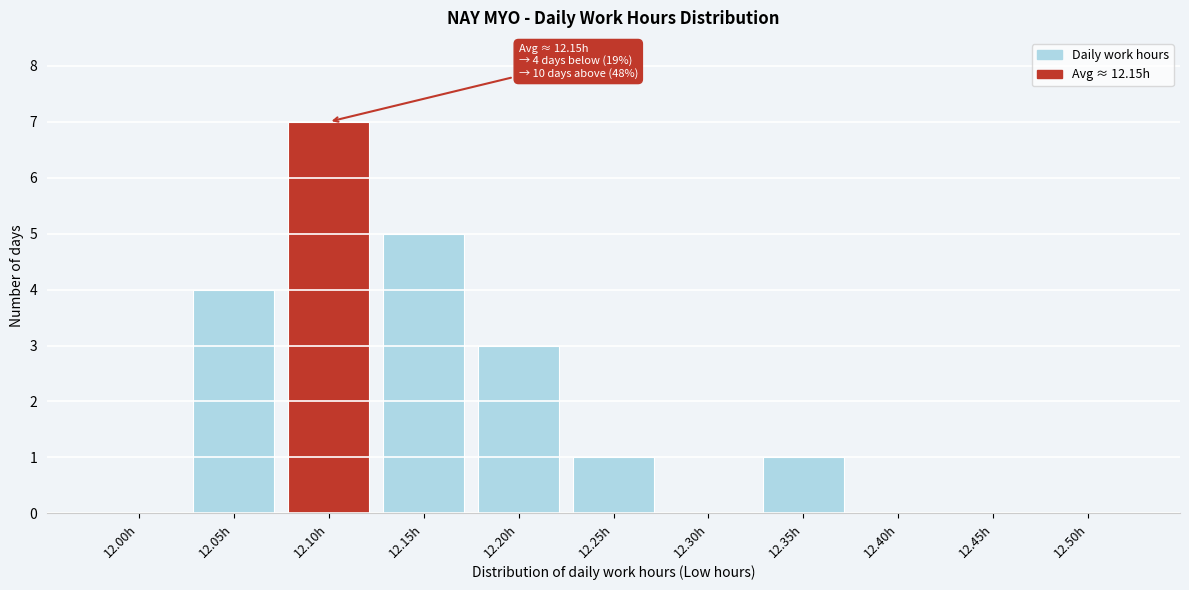

Reading left to right, what are all the values shown in this chart?

12.00h=0	12.05h=4	12.10h=7	12.15h=5	12.20h=3	12.25h=1	12.30h=0	12.35h=1	12.40h=0	12.45h=0	12.50h=0